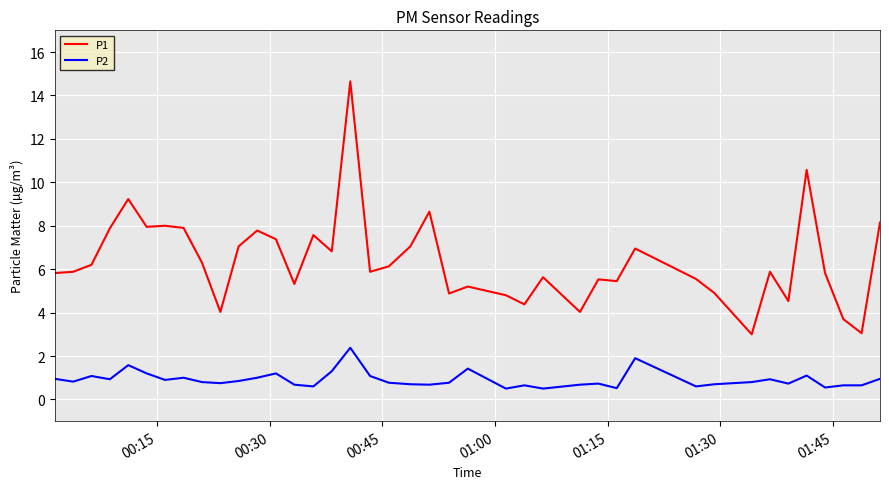

Which series has the widest spread of values?

P1